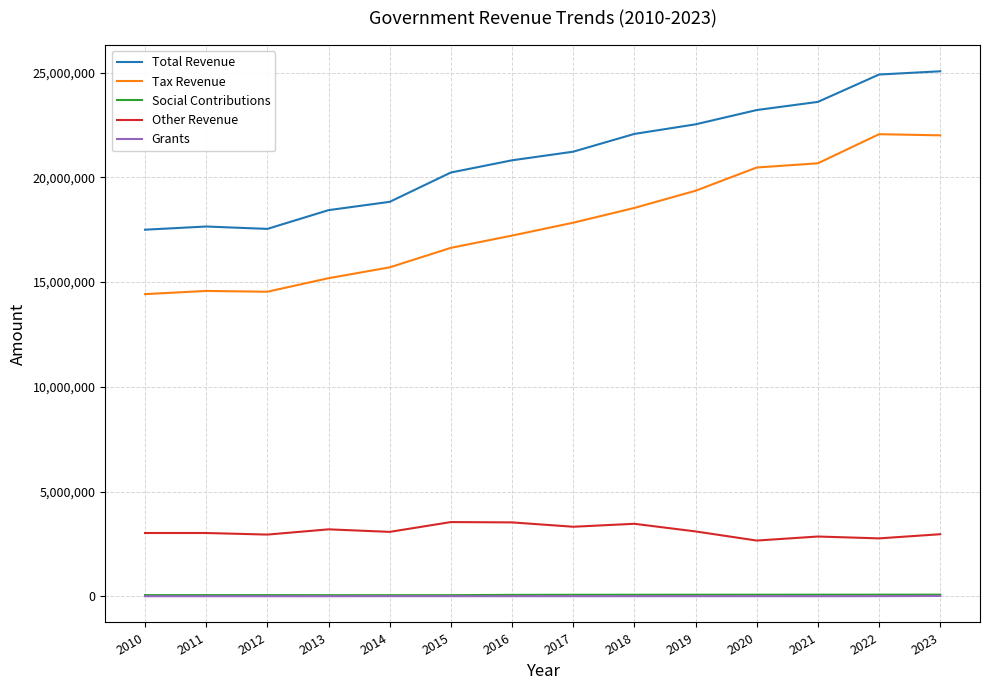

Which series has the largest total across all categories?

Total Revenue